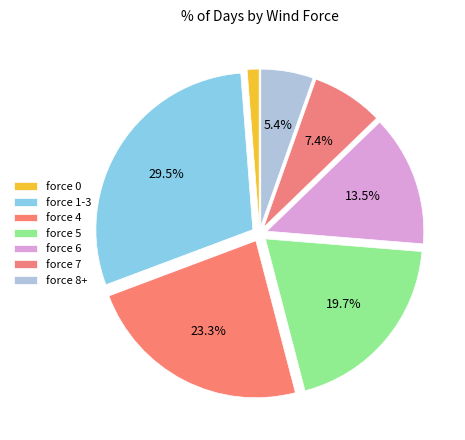

How many slices are in this pie chart?

7